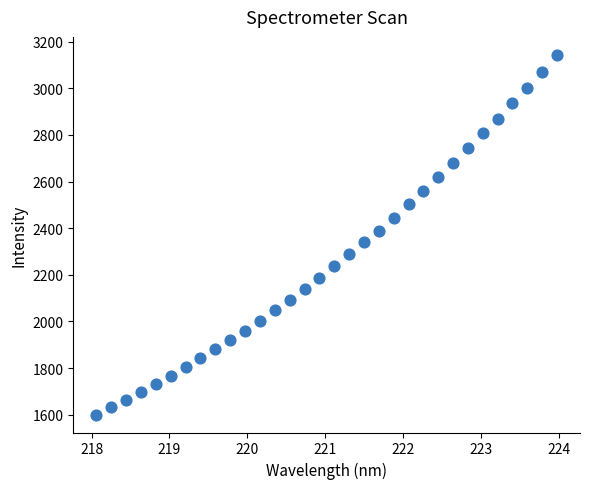

What is the range of X values (max minus min)?

5.9